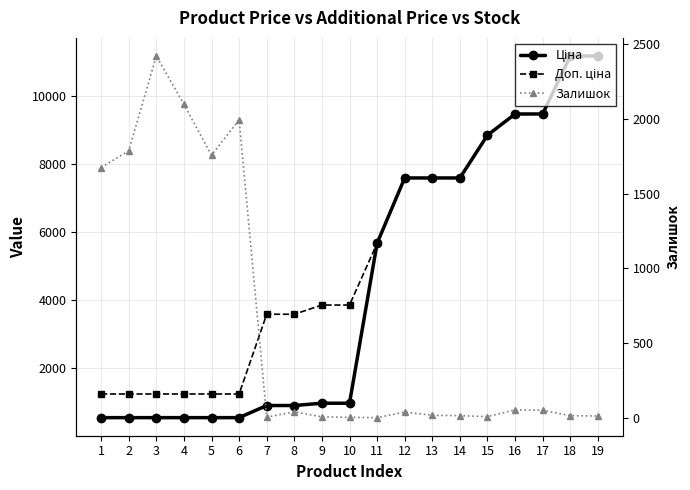

What are all the series names shown in the legend?

Ціна, Доп. ціна, Залишок